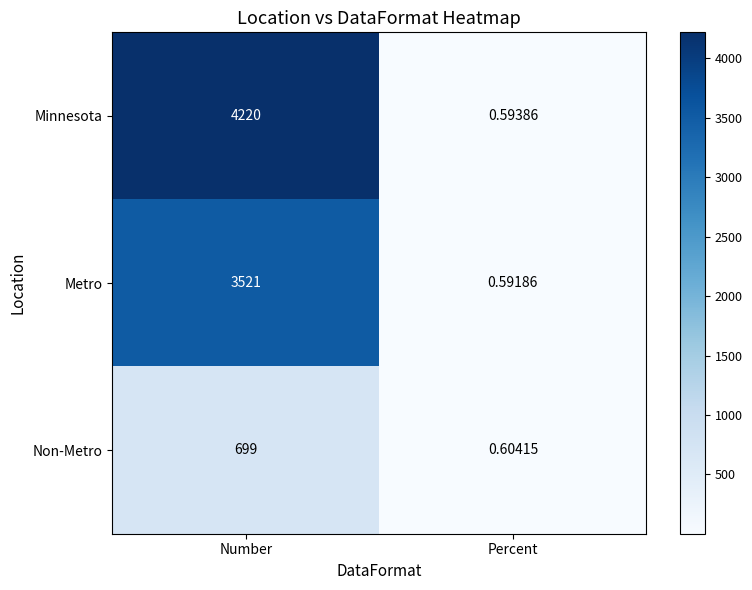

What is the maximum value shown in the chart?

4220.0